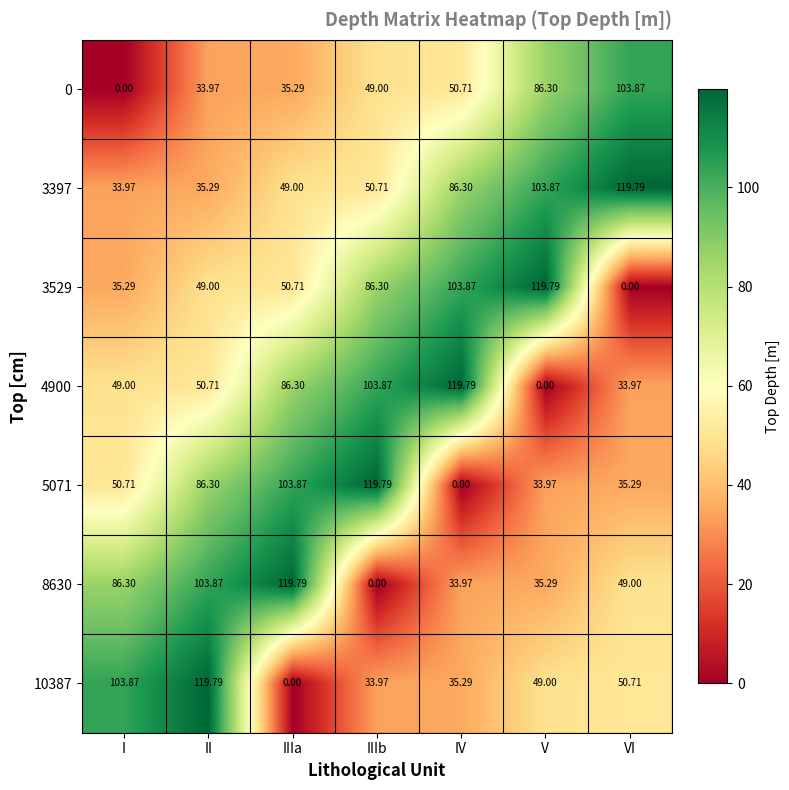

How many values in the 10387 series are below 49?

3